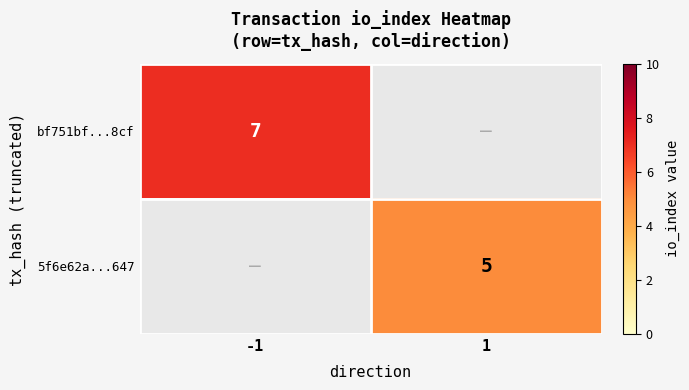

True or false: bf751bf...8cf has a value of 7 at -1.

True